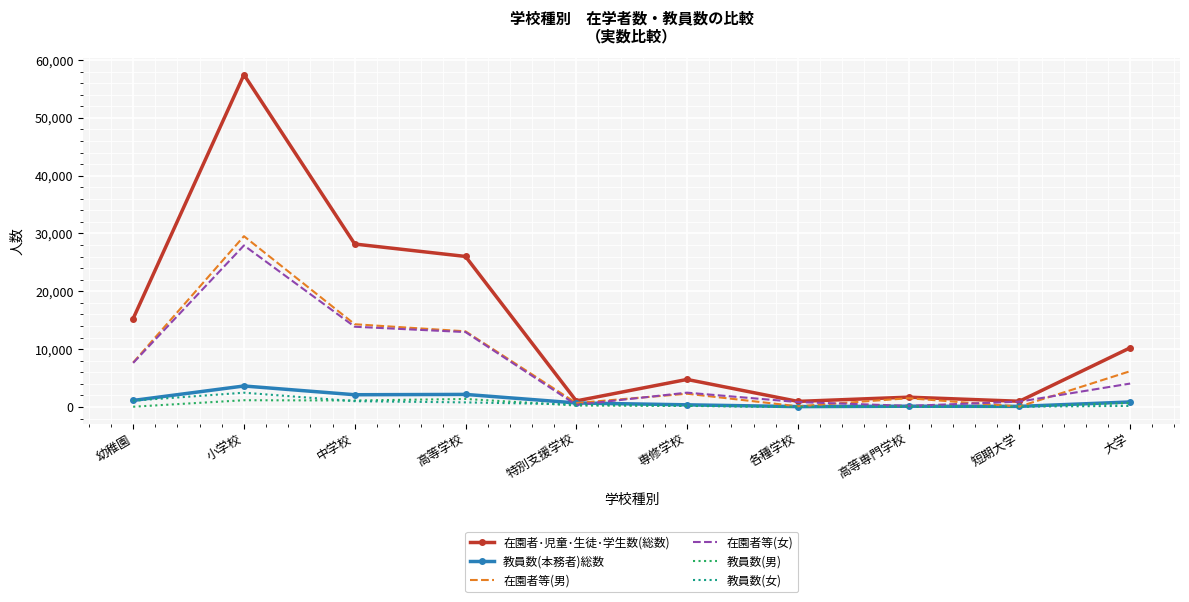

At how many categories does at least one series exceed 51053?

1